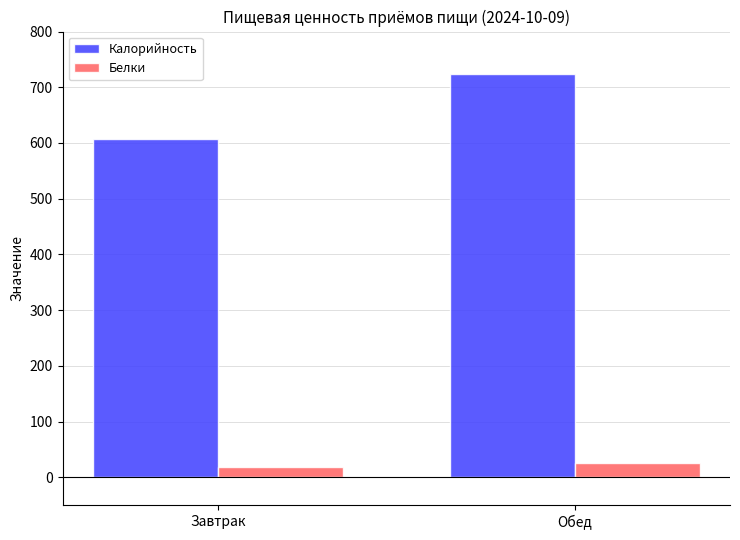

Reading left to right, list all the values displayed in this chart.

Калорийность: Завтрак=608.0	Обед=724.7
Белки: Завтрак=17.9	Обед=25.4